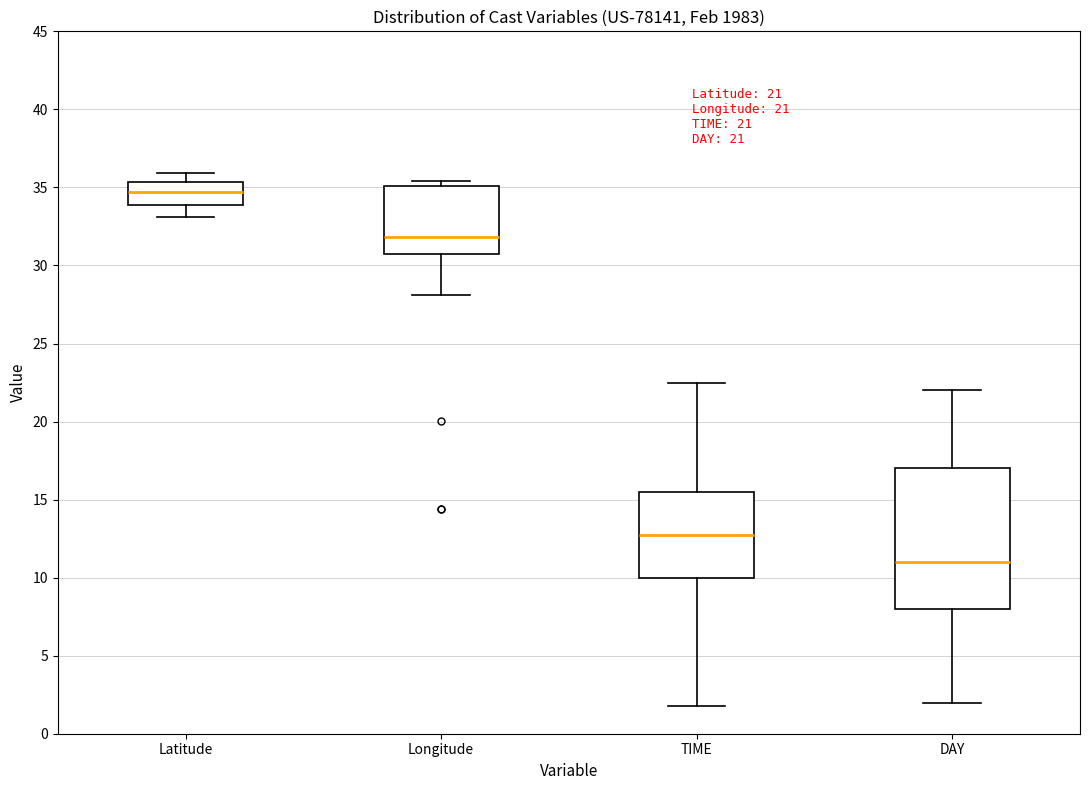

Comparing the boxes themselves (not the whiskers), which one is the tallest?

DAY